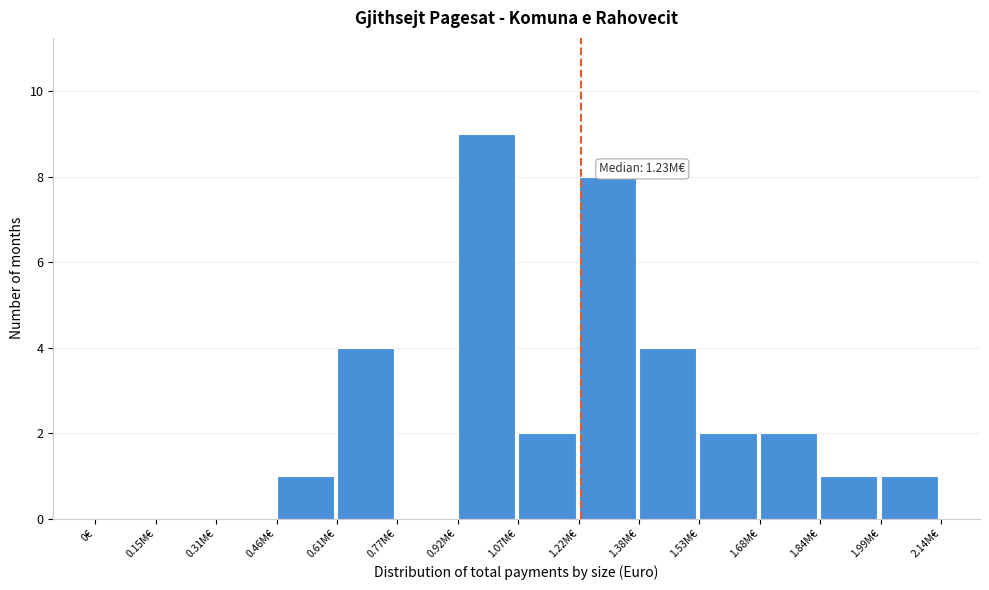

Reading left to right, transcribe all the data shown in this chart.

0€=0	0.15M€=0	0.31M€=0	0.46M€=1	0.61M€=4	0.77M€=0	0.92M€=9	1.07M€=2	1.22M€=8	1.38M€=4	1.53M€=2	1.68M€=2	1.84M€=1	1.99M€=1